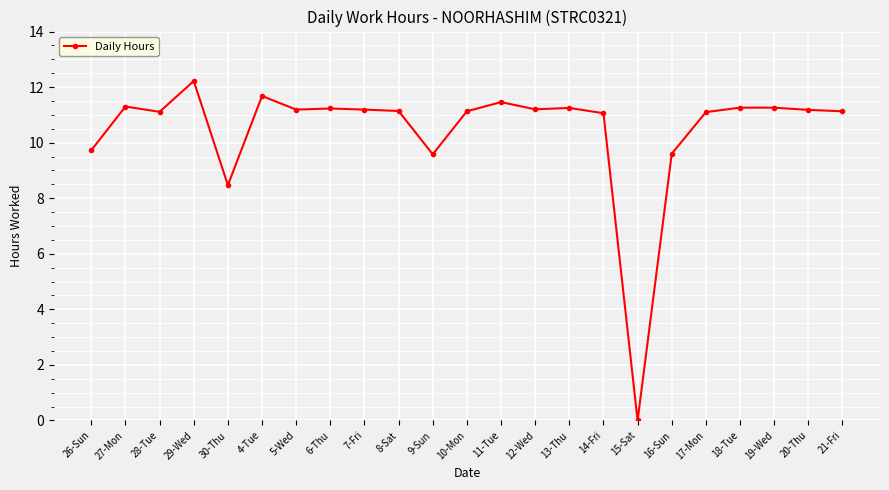

What is the change in value from 5-Wed to 21-Fri?

-0.1